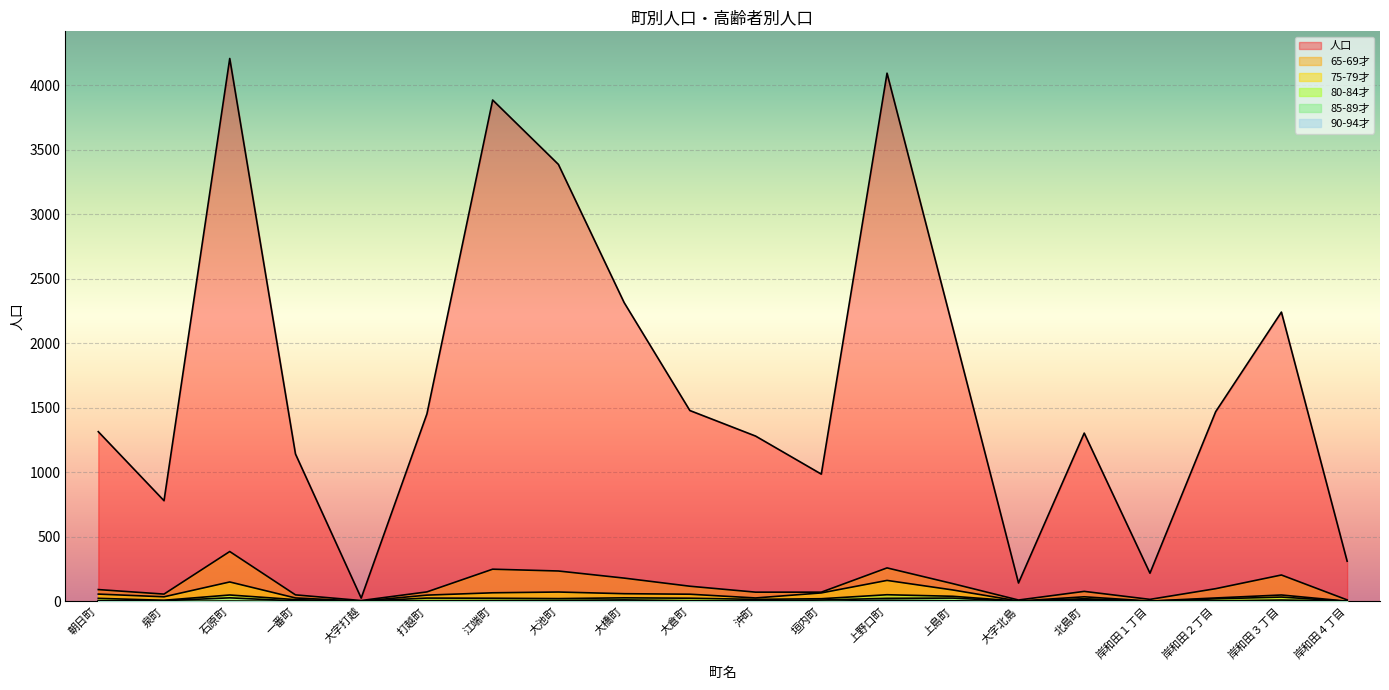

What is the difference between the maximum and minimum values in the 75-79才 series?

161